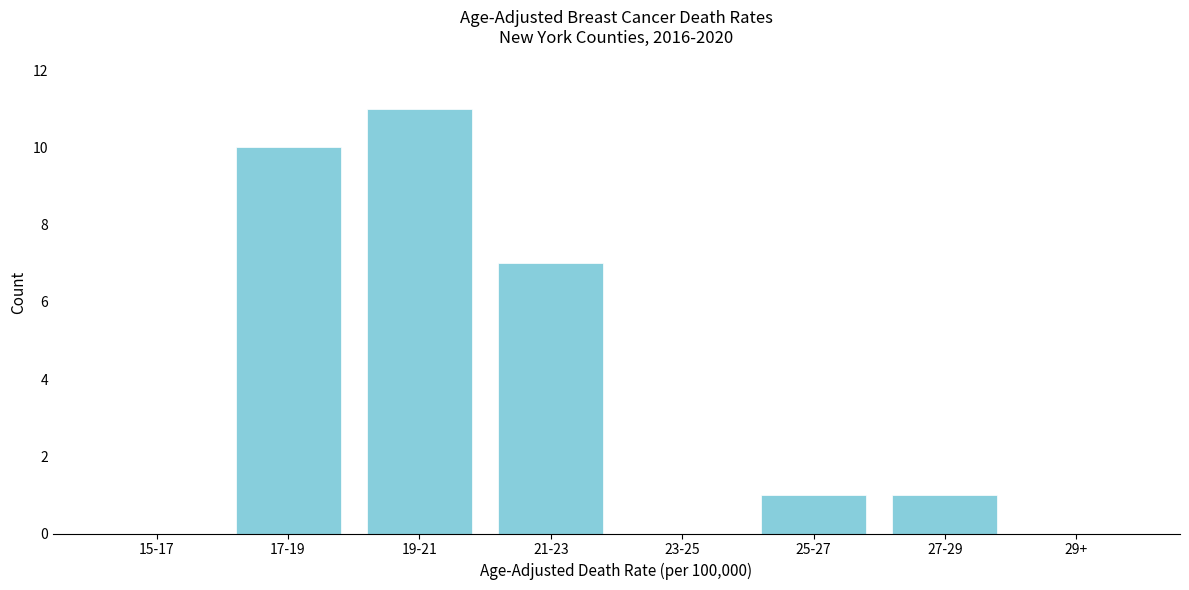

Reading right to left, extract all data points from this chart.

29+=0	27-29=1	25-27=1	23-25=0	21-23=7	19-21=11	17-19=10	15-17=0